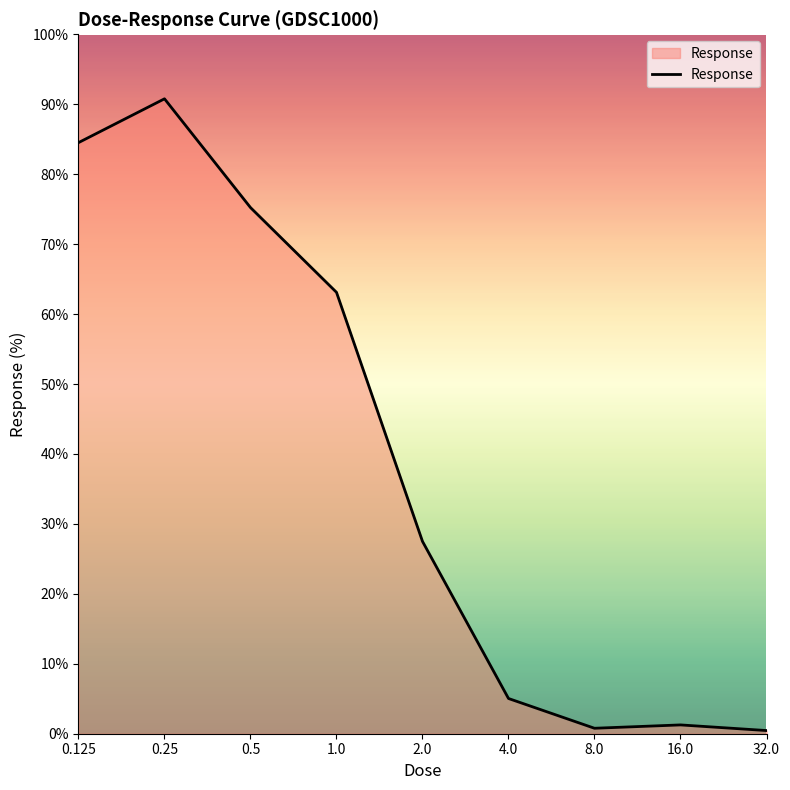

How many categories are shown in the chart?

9